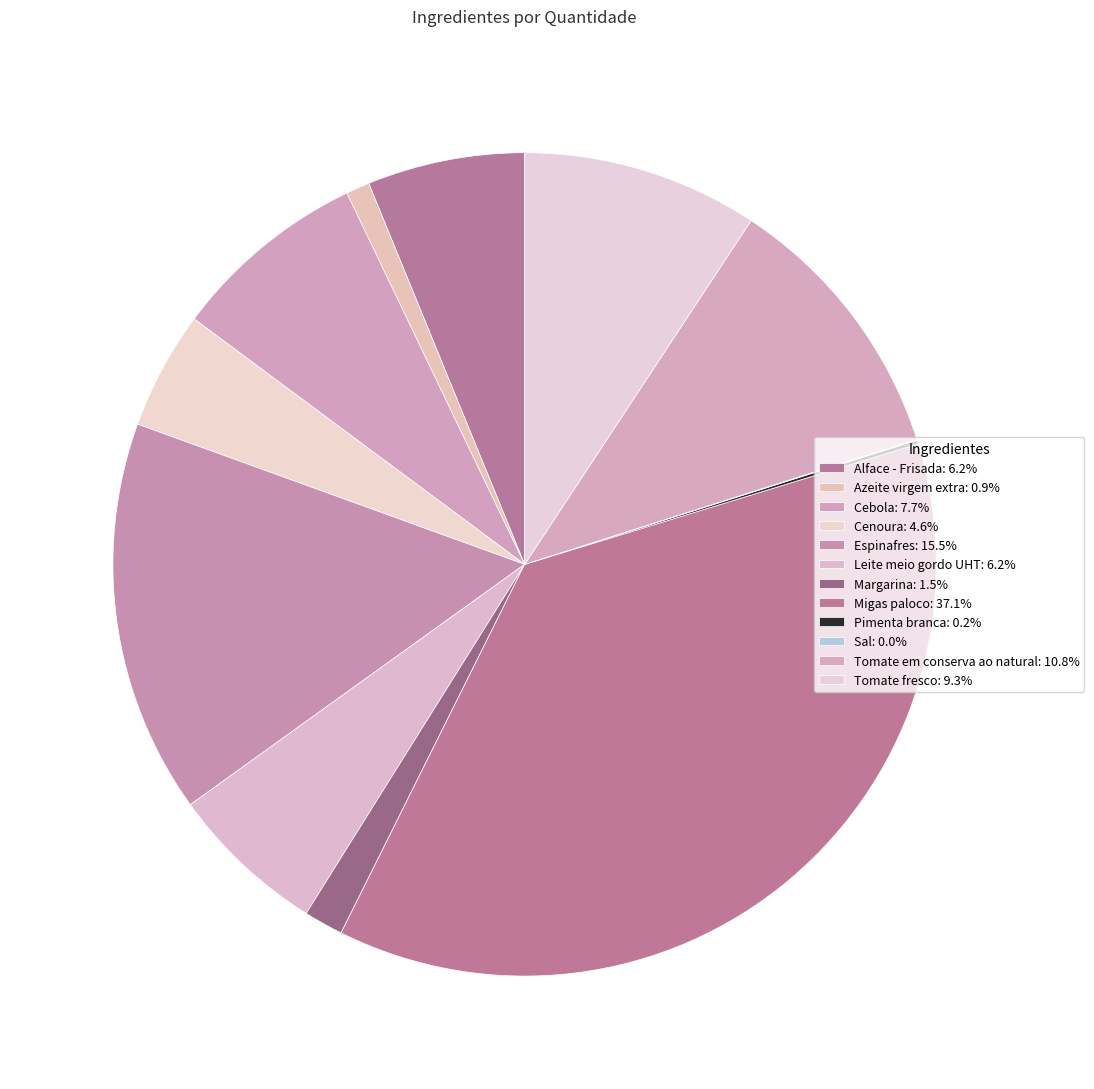

To the nearest percent, what is the difference between the Espinafres and Tomate fresco slice percentages?

6%